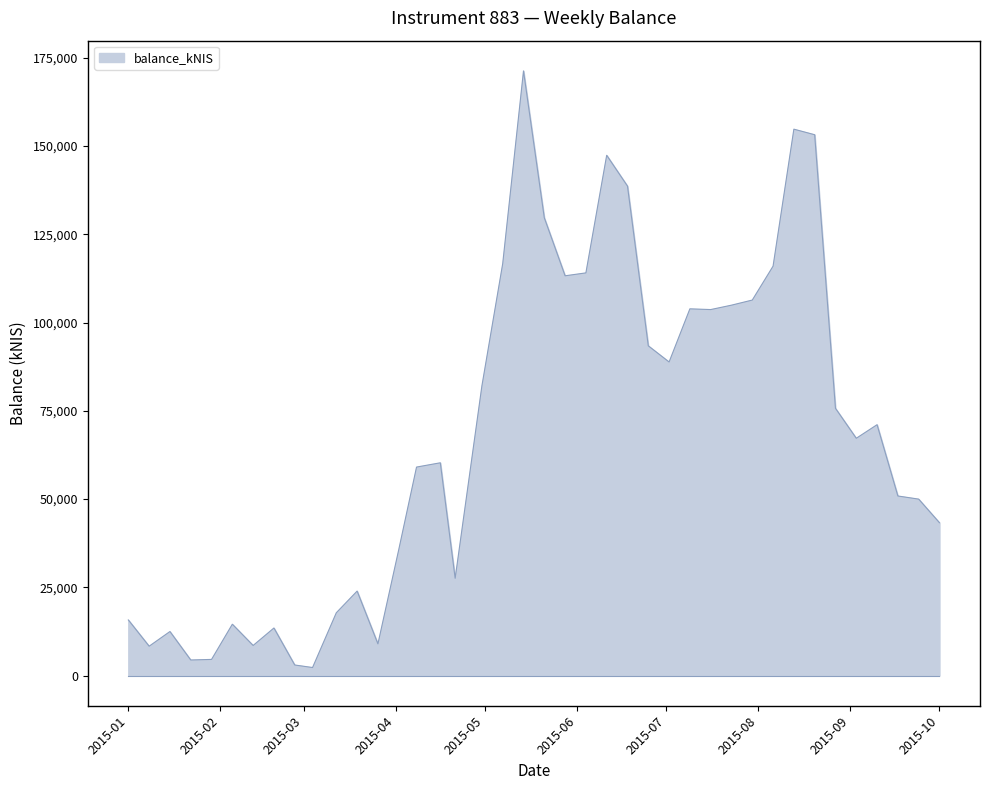

What is the difference between the maximum and minimum values?

169033.8